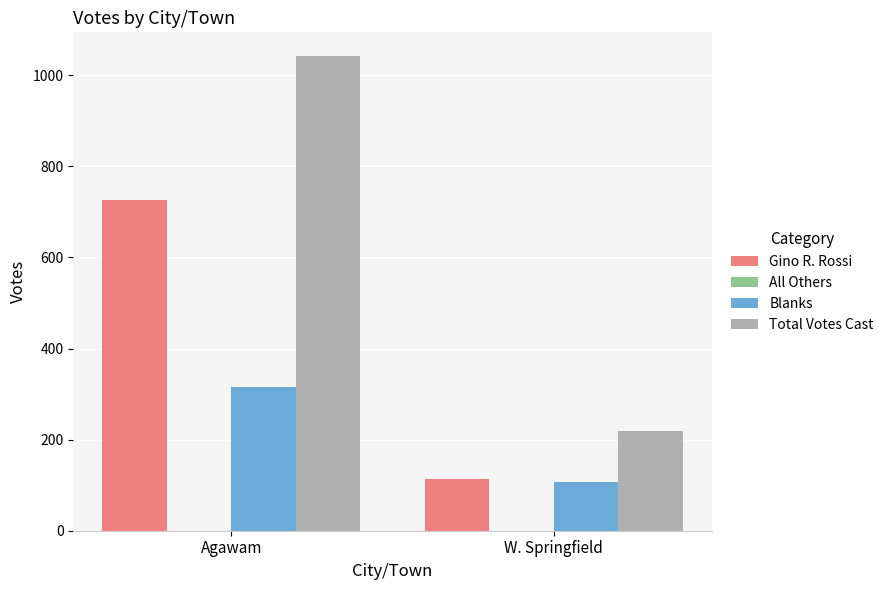

What is the difference between the Gino R. Rossi values at Agawam and W. Springfield?

613